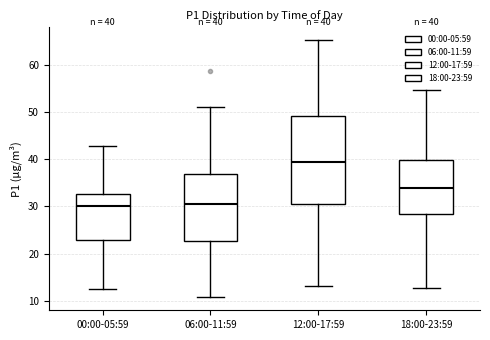

Comparing the boxes themselves (not the whiskers), which one is the tallest?

12:00-17:59